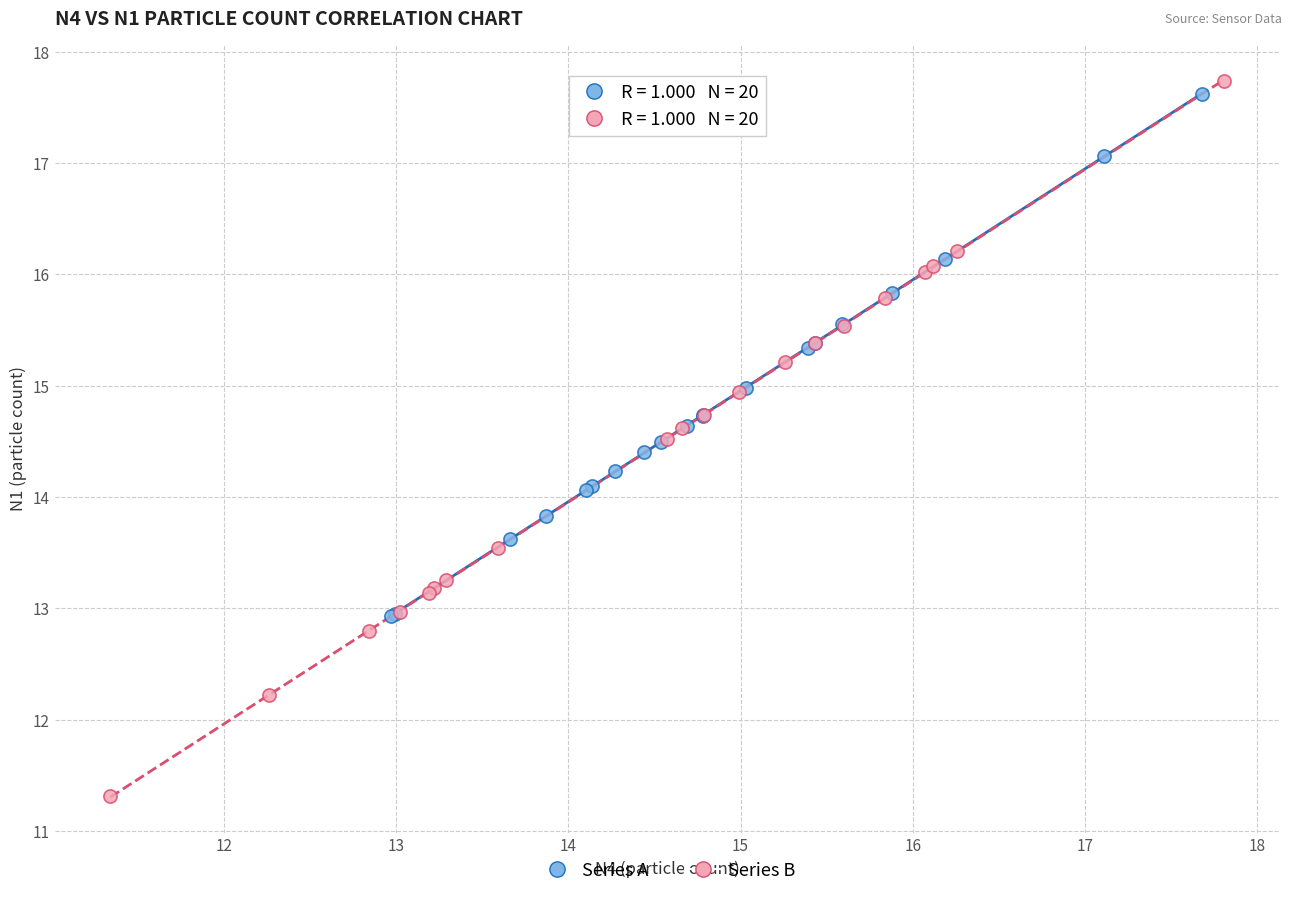

Which series has the widest spread of Y values?

Series B